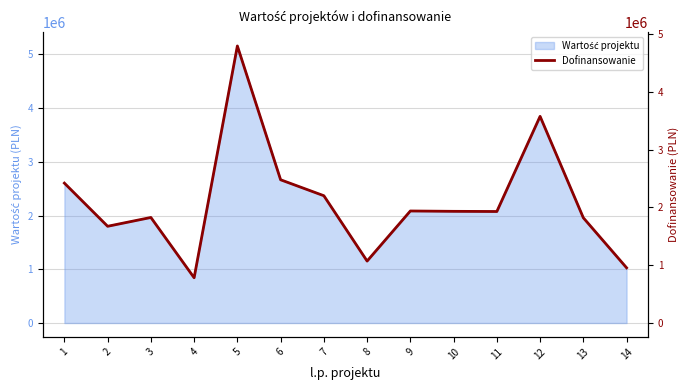

How many data points does each series have?

14